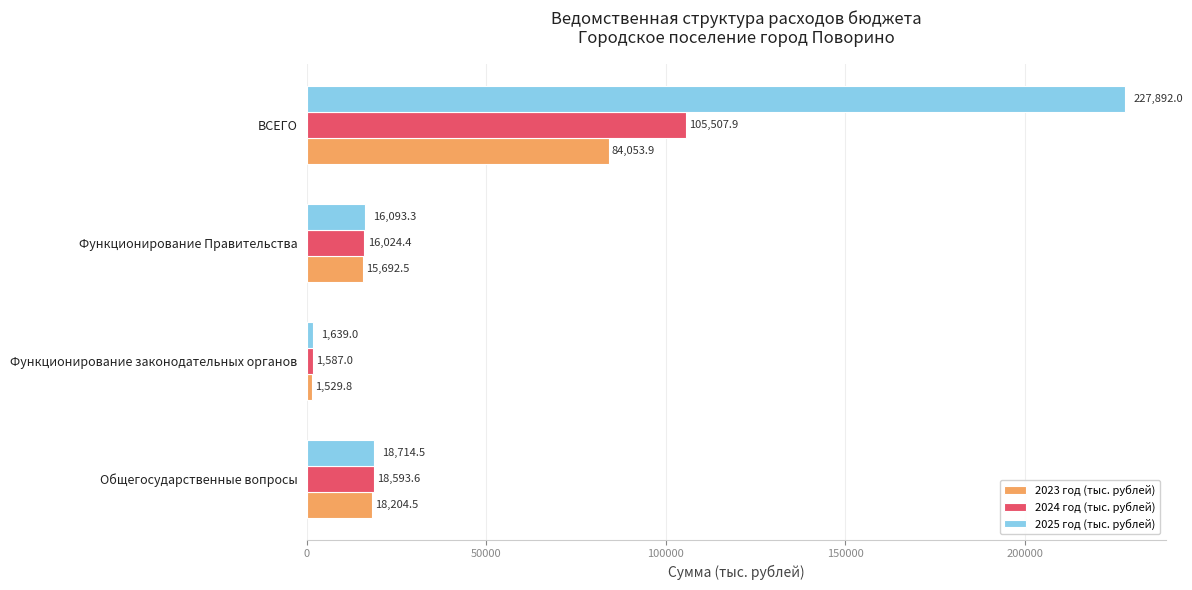

What is the approximate value of 2024 год (тыс. рублей) at Общегосударственные вопросы?

18593.6